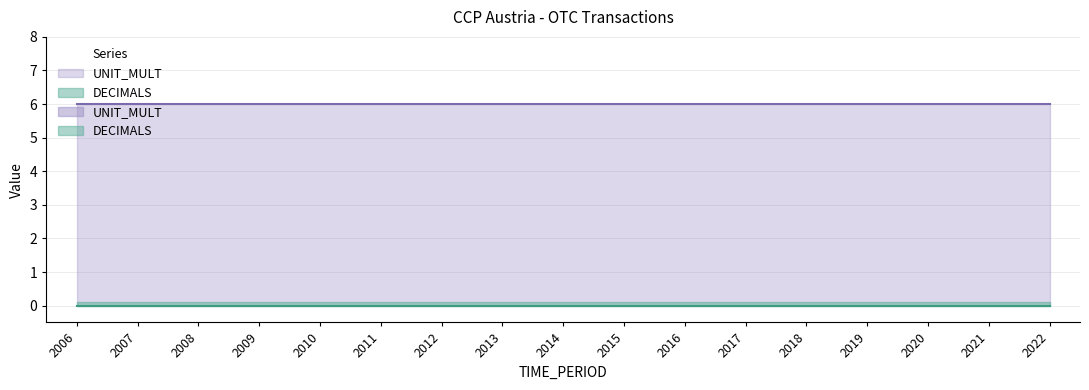

Reading left to right, transcribe all the data shown in this chart.

DECIMALS: 2006=0	2007=0	2008=0	2009=0	2010=0	2011=0	2012=0	2013=0	2014=0	2015=0	2016=0	2017=0	2018=0	2019=0	2020=0	2021=0	2022=0
UNIT_MULT: 2006=6	2007=6	2008=6	2009=6	2010=6	2011=6	2012=6	2013=6	2014=6	2015=6	2016=6	2017=6	2018=6	2019=6	2020=6	2021=6	2022=6